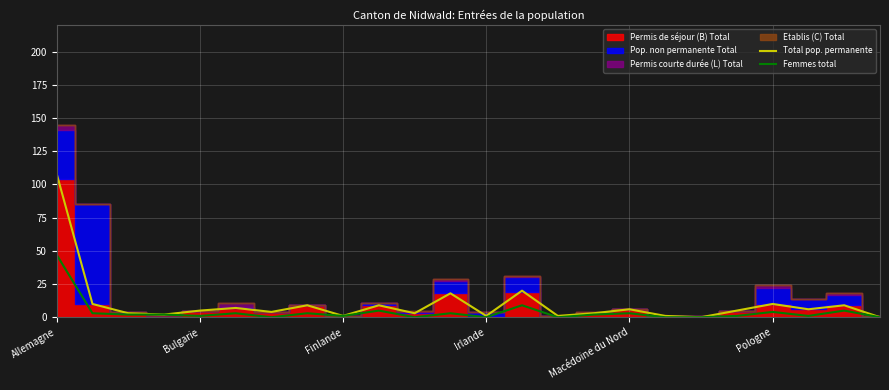

At which label does Total pop. permanente first exceed 5?

Allemagne